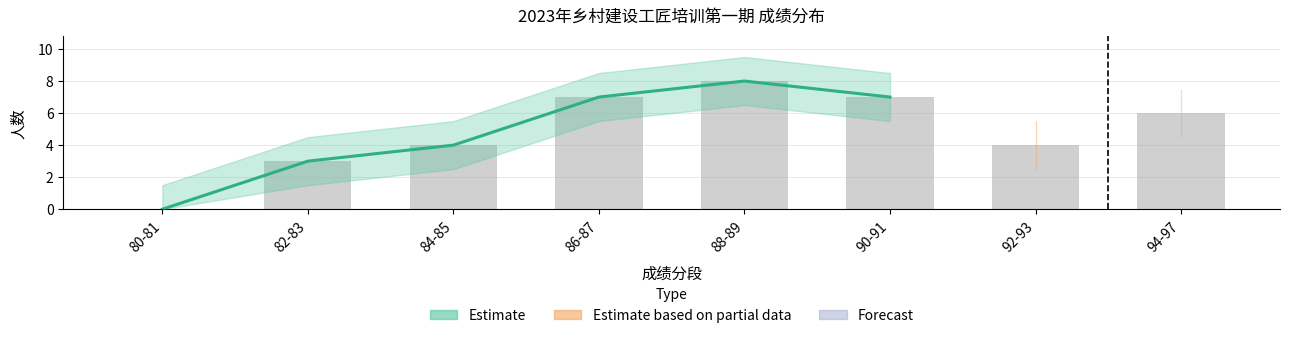

Is it true that the value at 80-81 is 0?

True